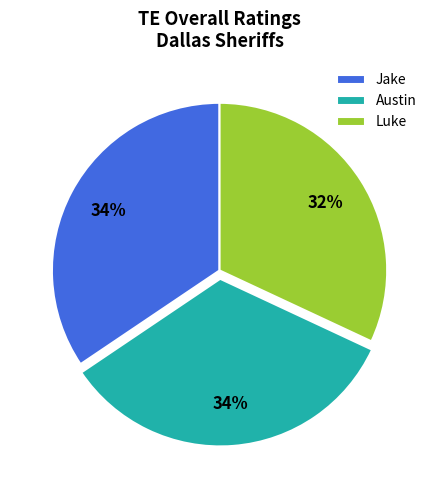

What is the smallest slice in the pie chart?

Luke